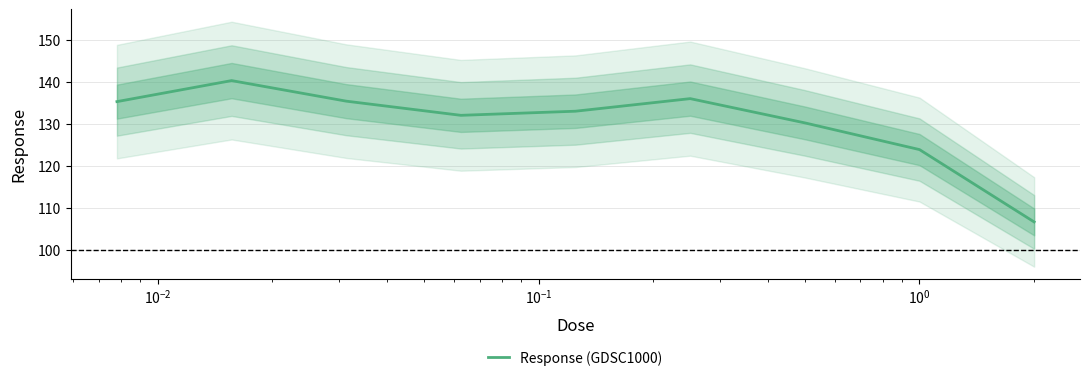

What is the highest value of the Response (GDSC1000) series?

140.4